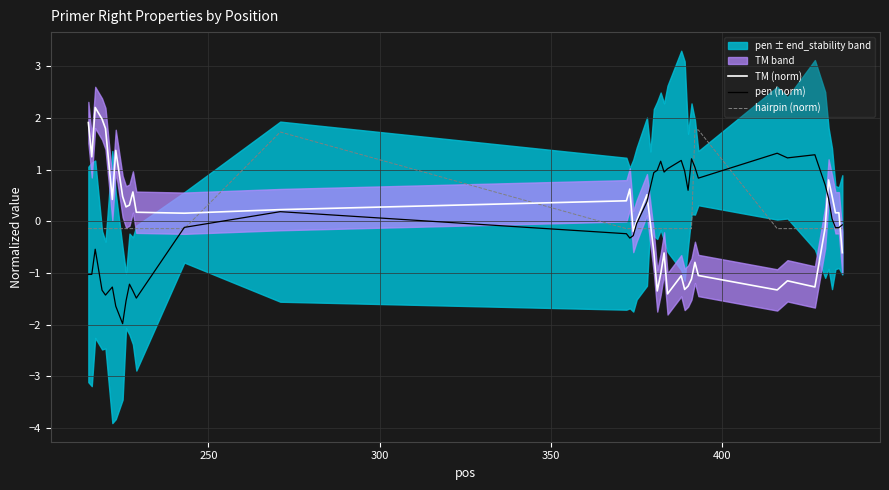

What is the highest value of the pen (norm) series?

1.3